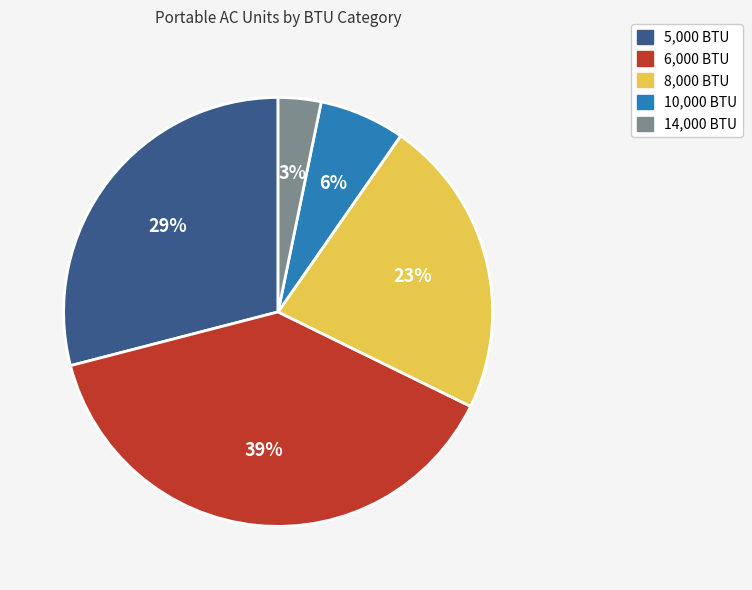

The 14,000 BTU slice represents 3% of the pie. True or false?

True